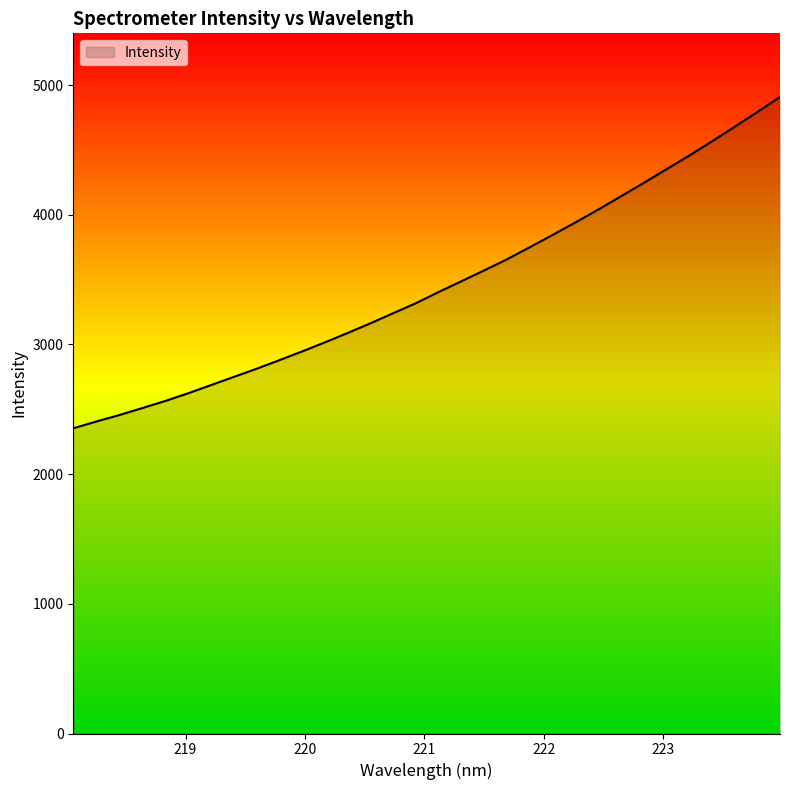

Does the chart display data point markers on the line(s)?

No